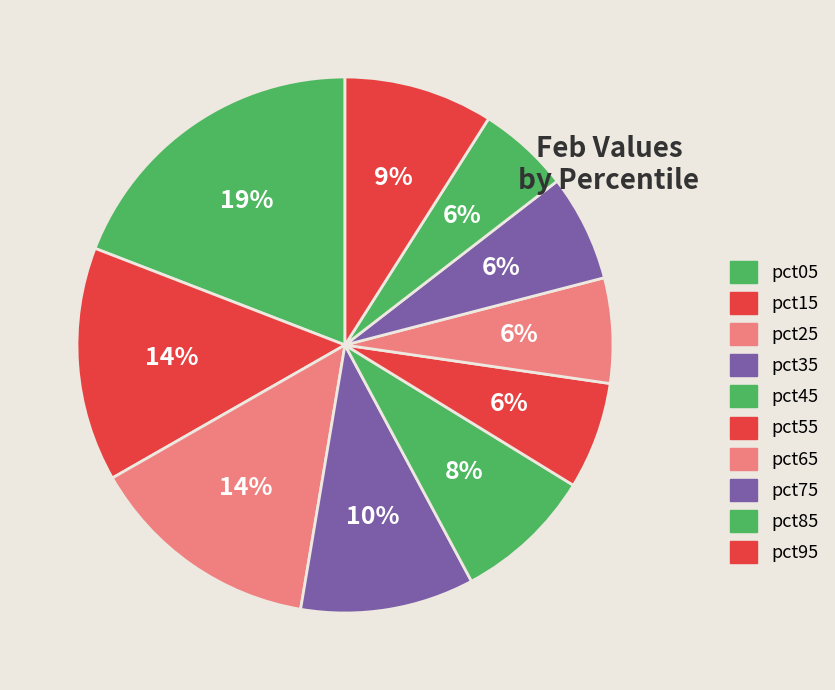

How many segments does this pie chart have?

10